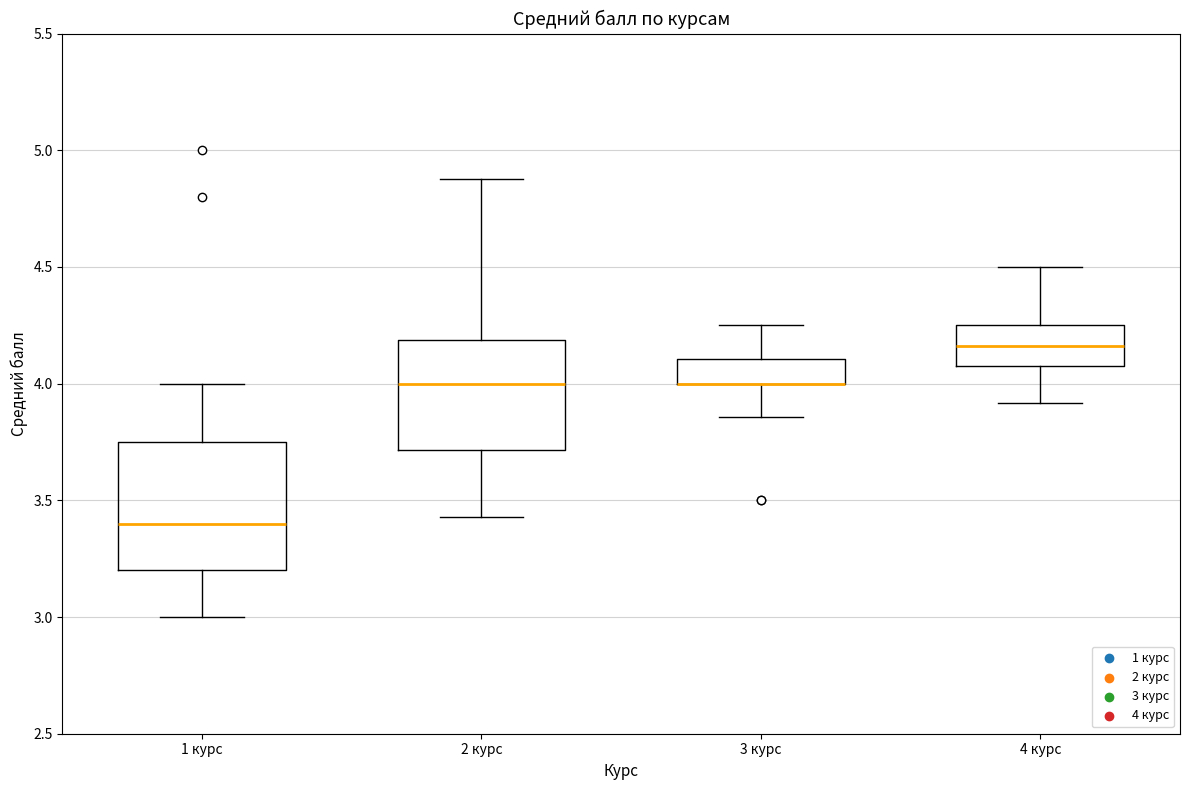

Where is the lower edge of the box for 4 курс on the y-axis? The values are not printed on the chart, so give them approximately, as read against the axis.

4.10